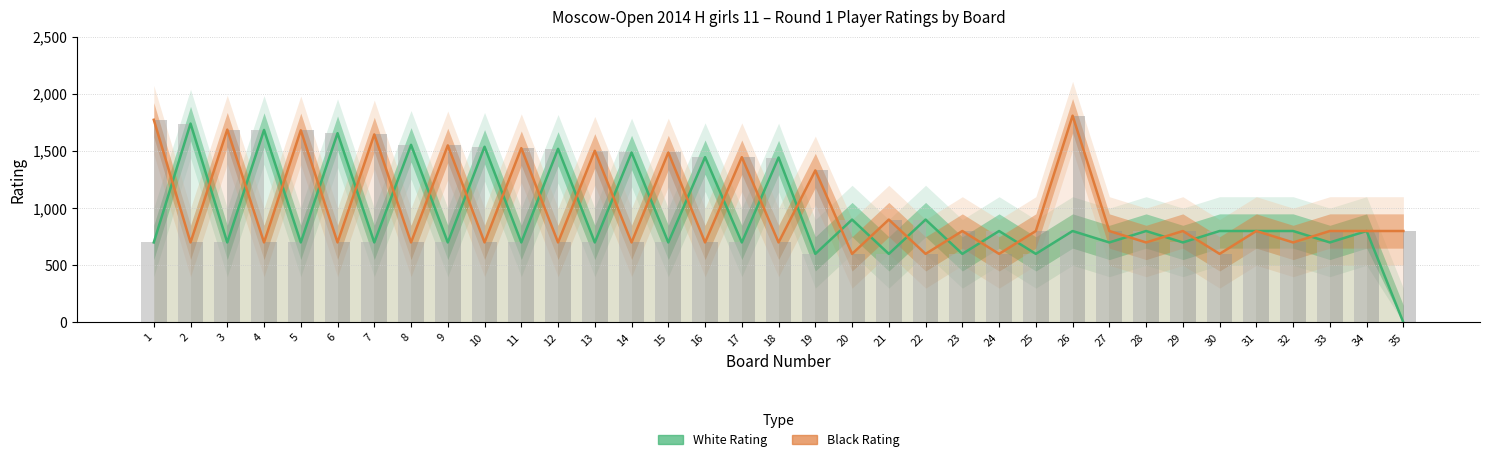

How many data points does each series have?

35